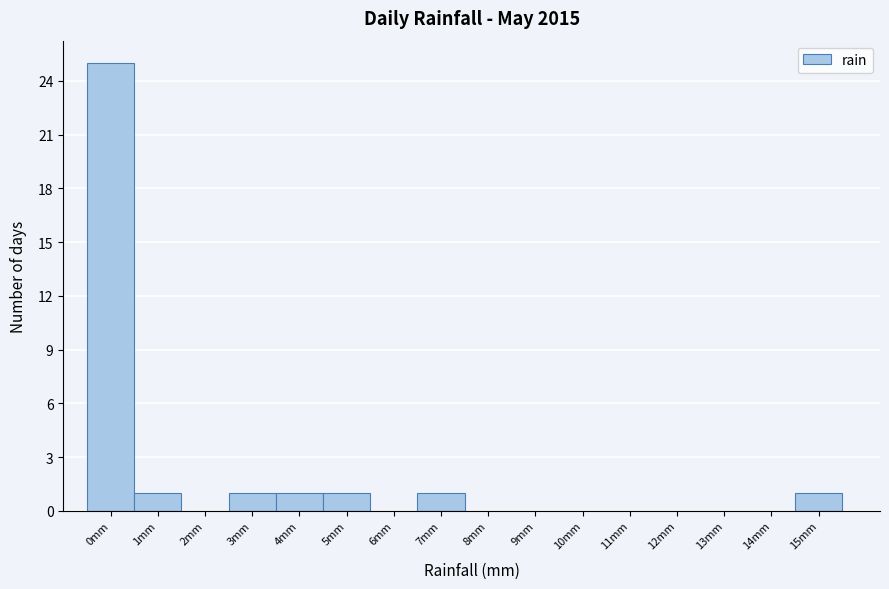

Reading left to right, list all the values displayed in this chart.

0mm=25	1mm=1	2mm=0	3mm=1	4mm=1	5mm=1	6mm=0	7mm=1	8mm=0	9mm=0	10mm=0	11mm=0	12mm=0	13mm=0	14mm=0	15mm=1